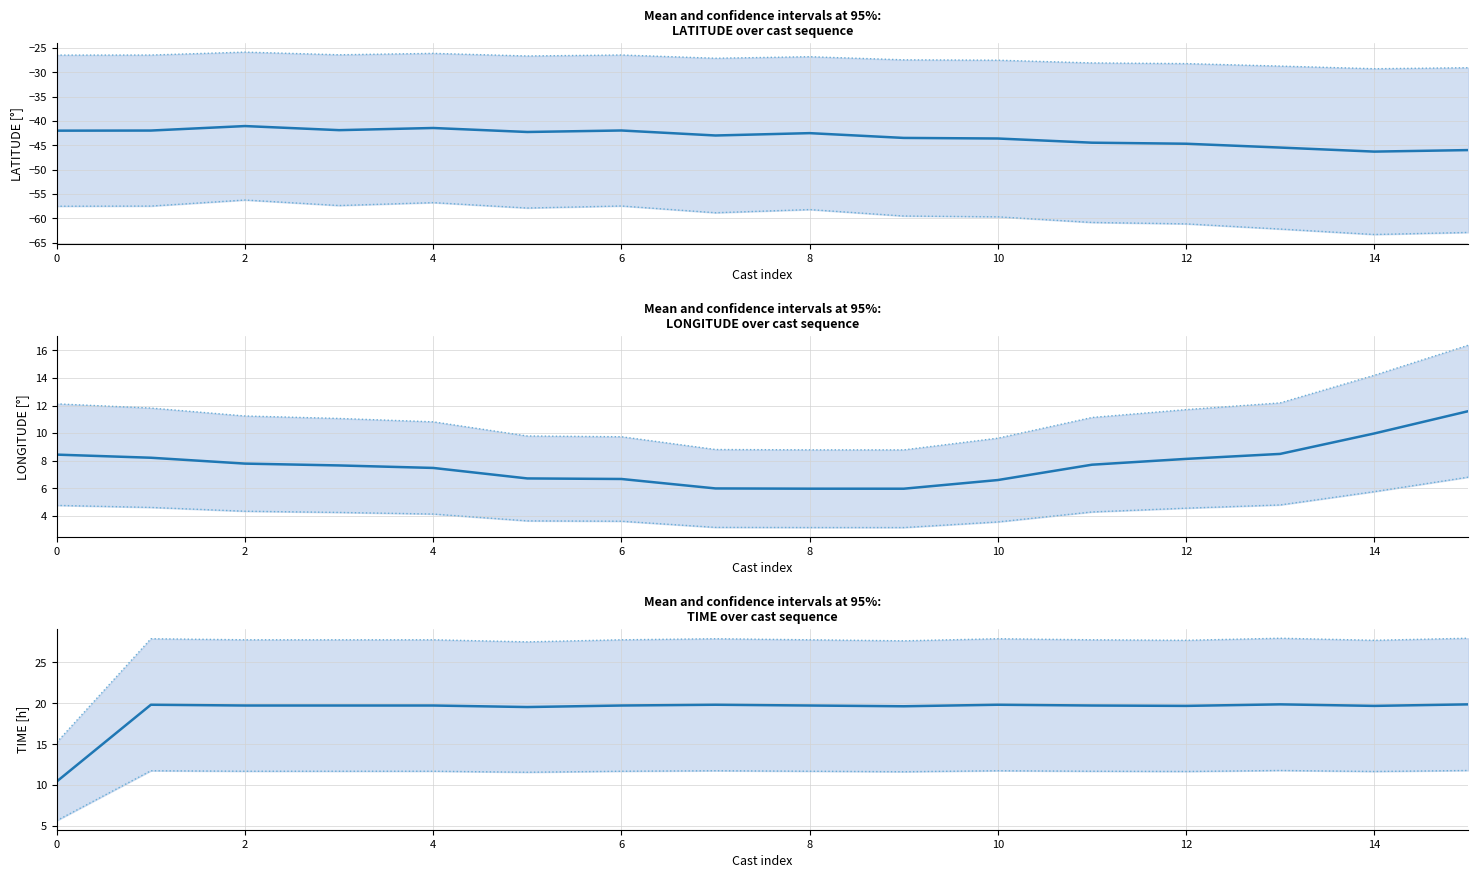

The value of TIME at 6 is 9.2. True or false?

False